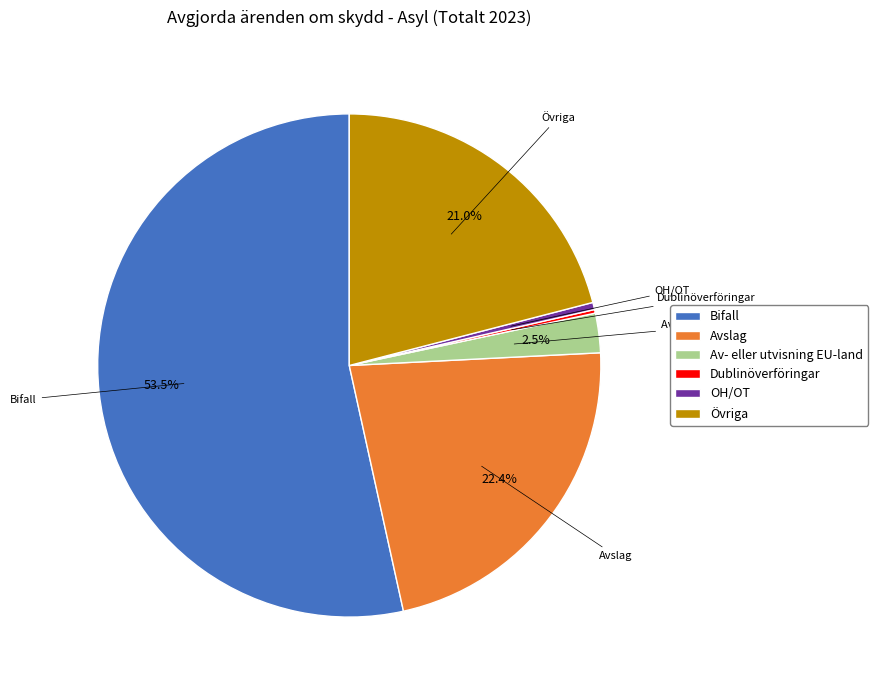

What percentage is NOT represented by Av- eller utvisning EU-land?

97.5%